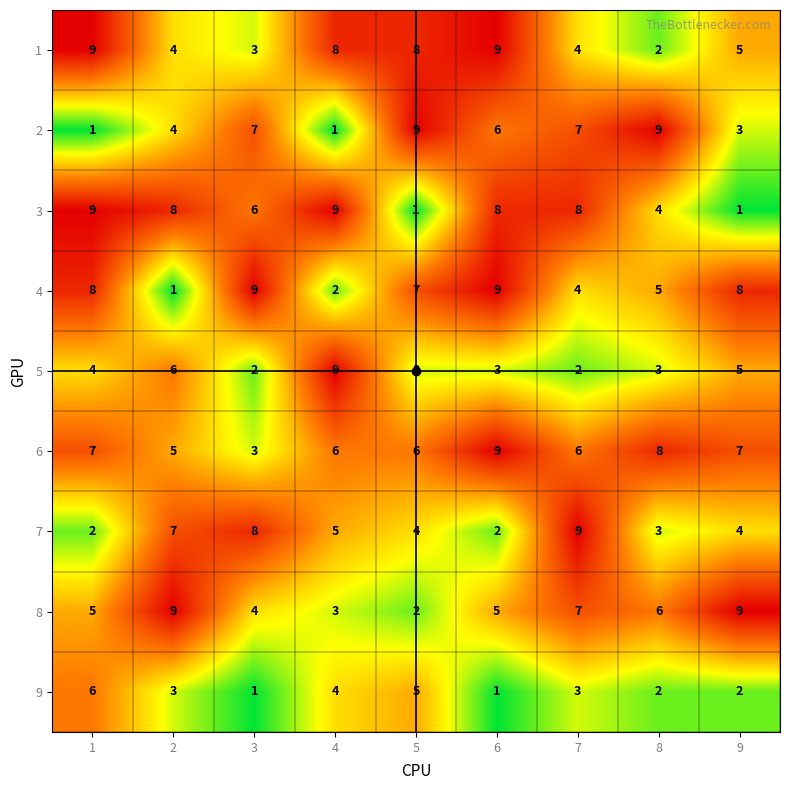

What is the highest value of the 2 series?

9